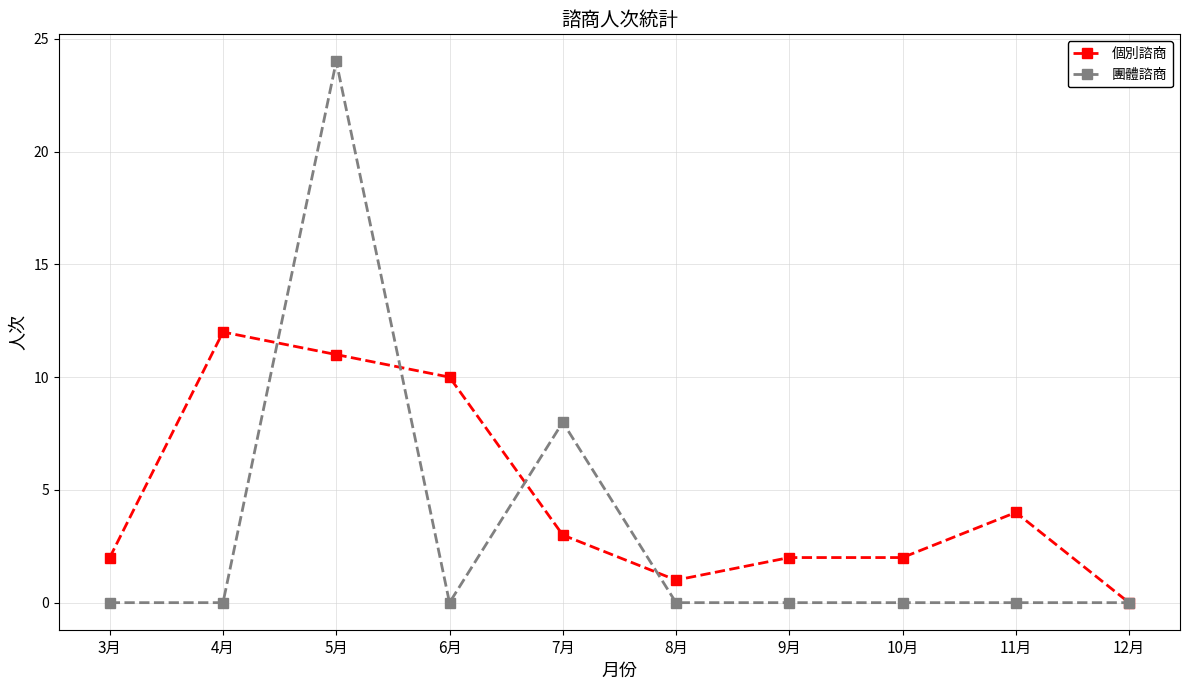

Is the value of 團體諮商 at 11月 greater than the value of 個別諮商 at 4月?

No